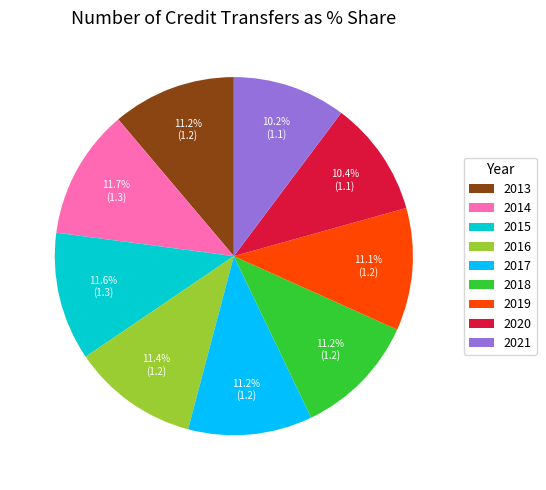

To the nearest percent, what percentage of the pie is 2020?

10%